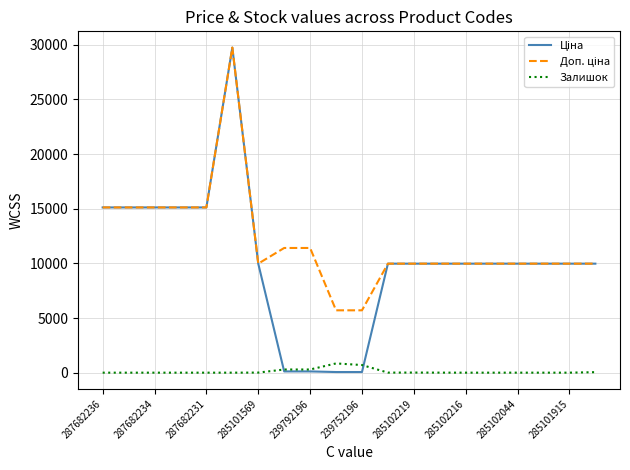

What is the highest value of the Залишок series?

845.0